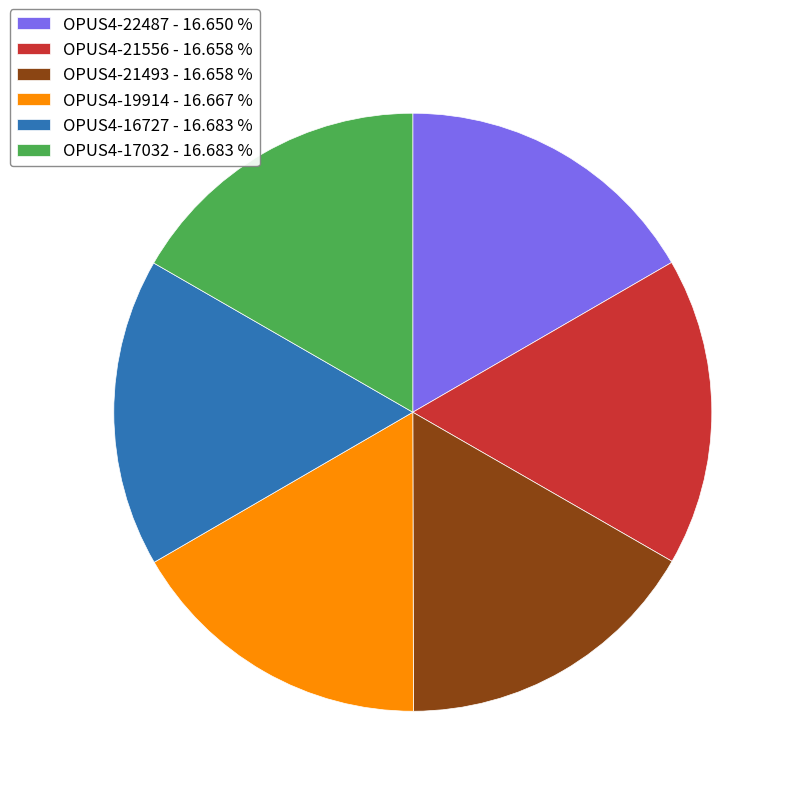

Approximately how many times larger is the value at OPUS4-17032 - 16.683 % compared to OPUS4-22487 - 16.650 %?

1.0